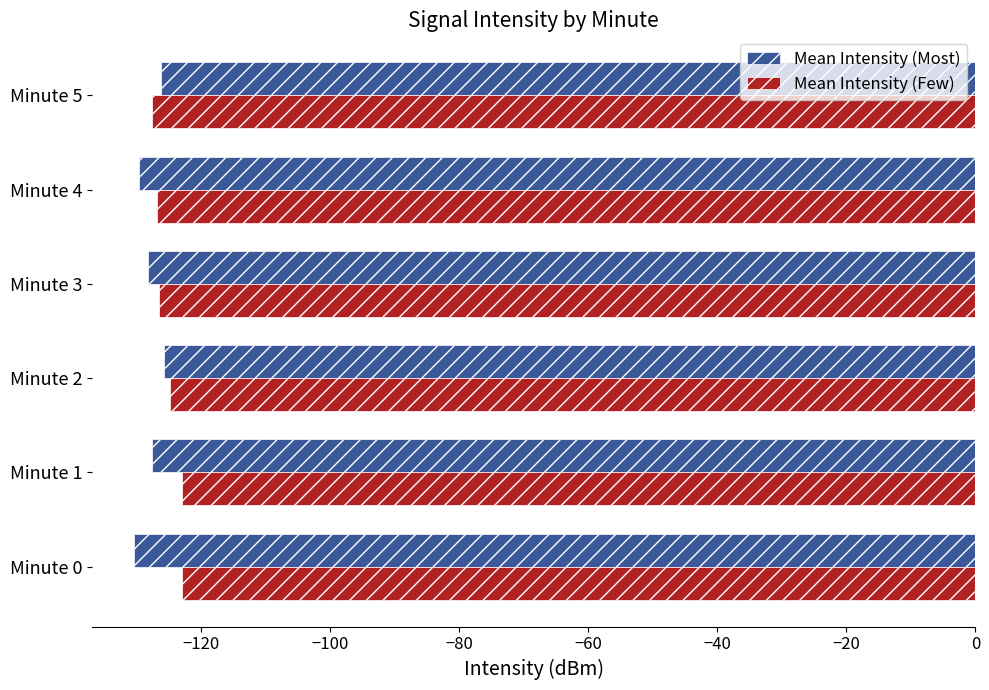

What is the difference between the second highest and second lowest values in the Mean Intensity (Few) series?

3.9